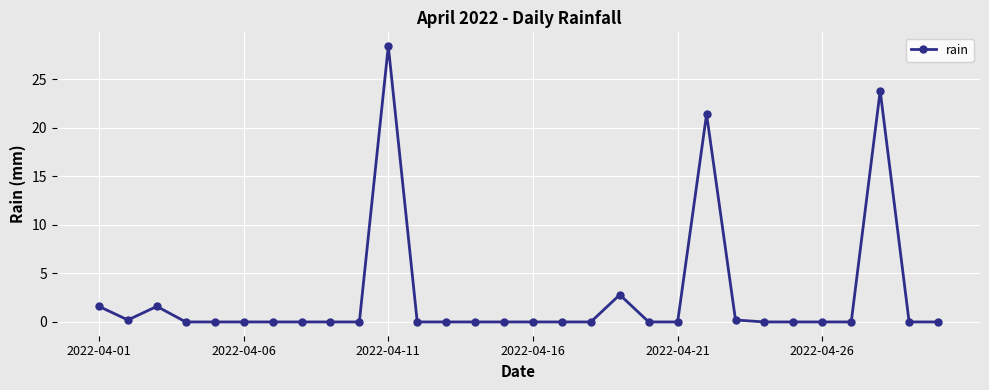

Is this an area chart (filled region under the line)?

No